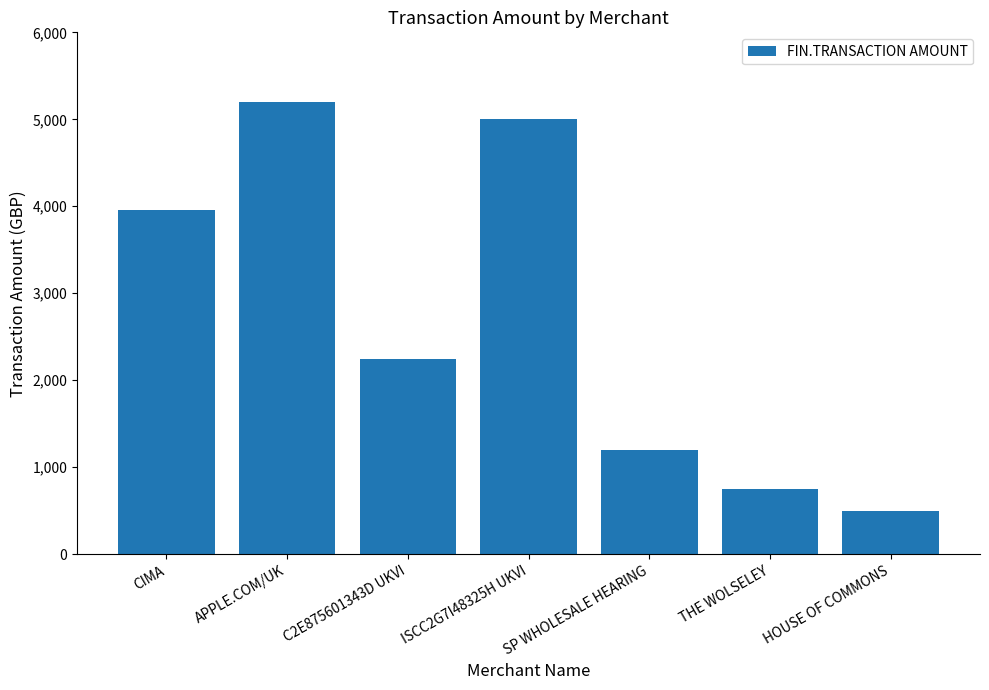

The chart shows a value of 999.2 at CIMA. True or false?

False